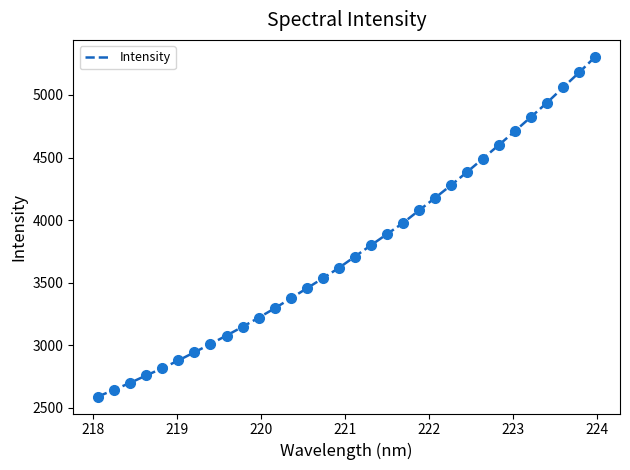

What is the smallest value displayed?

2589.1